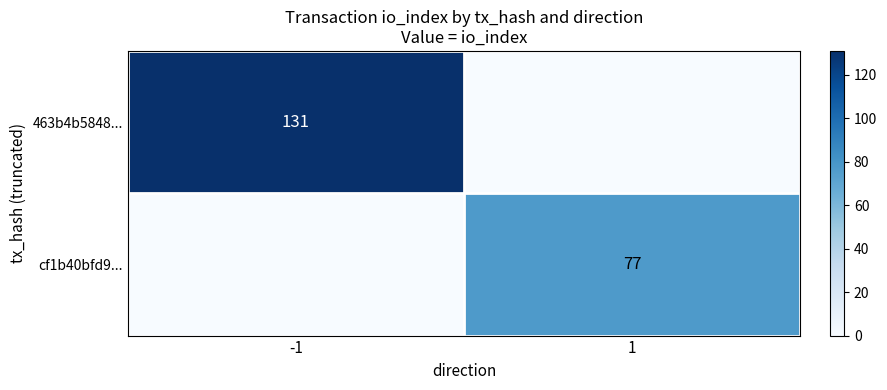

Is it true that 463b4b5848... equals 220 at -1?

False